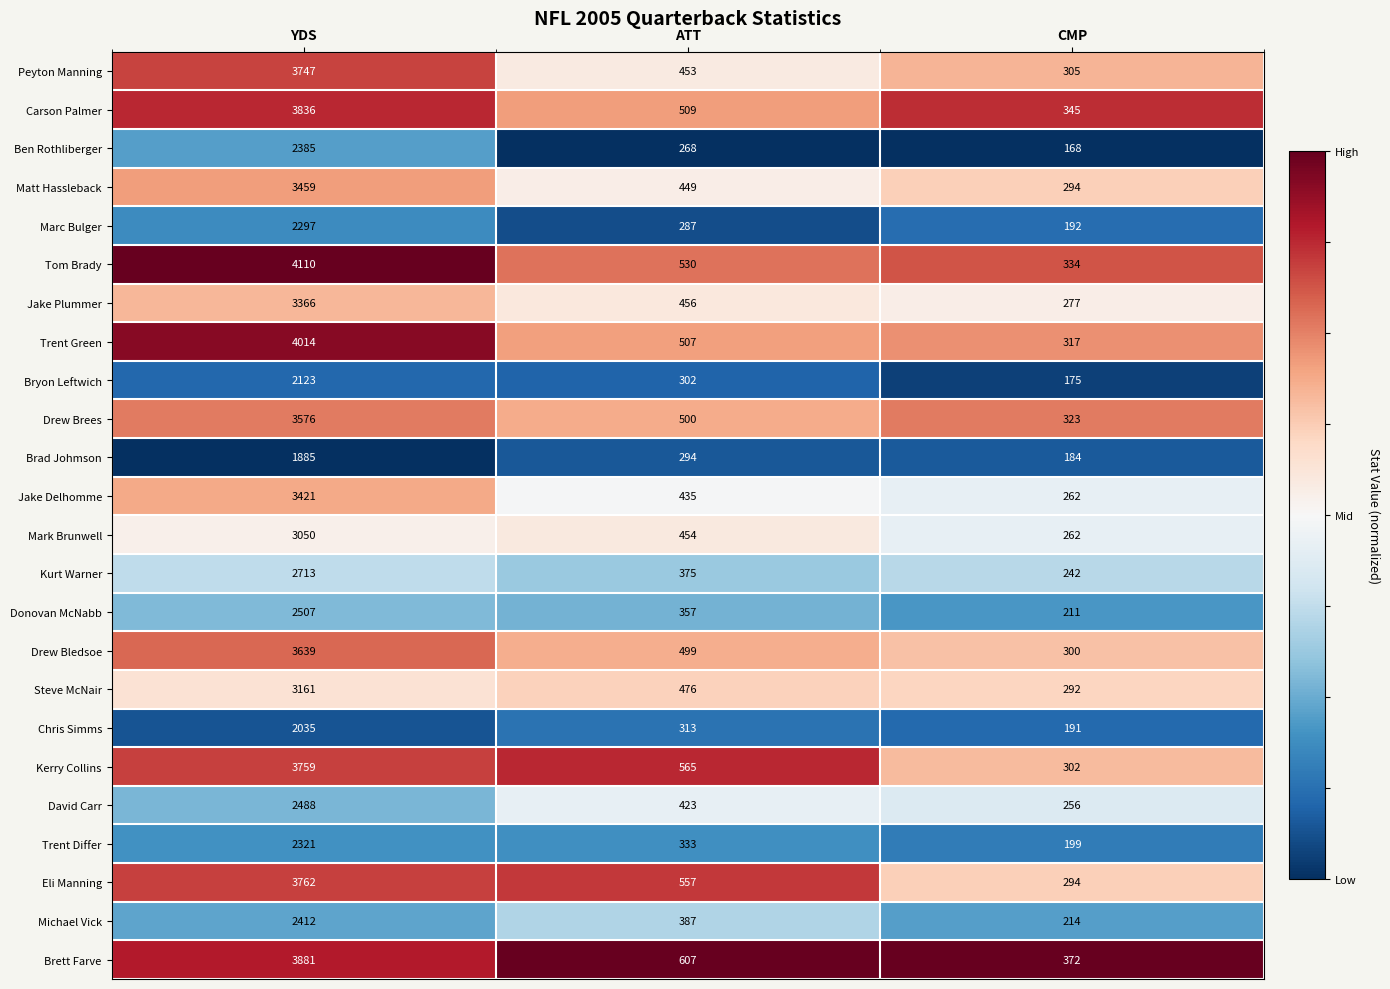

How many categories are shown in the chart?

3